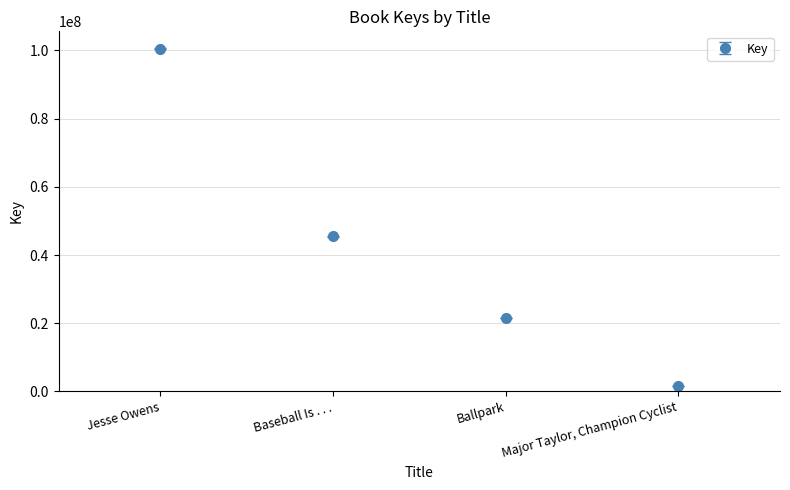

Count the number of categories in the chart.

4